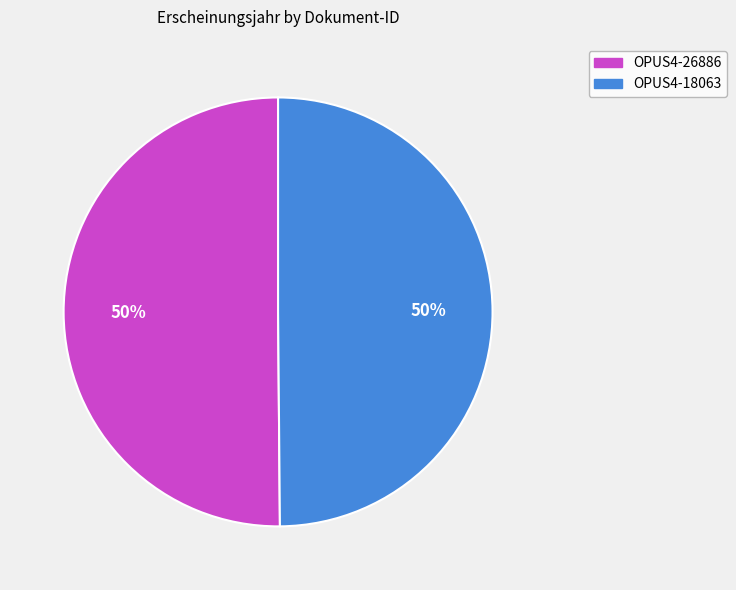

The OPUS4-26886 slice represents 40% of the pie. True or false?

False